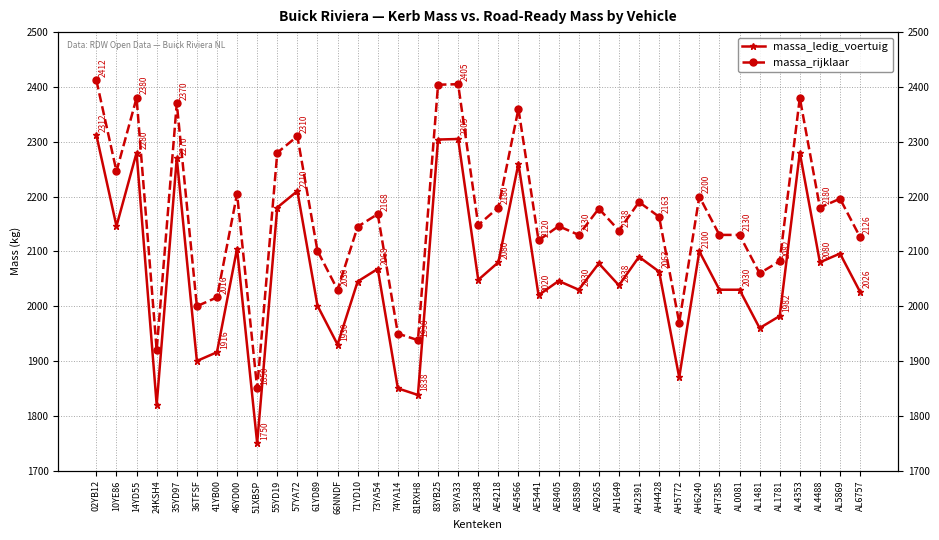

The massa_rijklaar series shows 670 at AL5869. True or false?

False